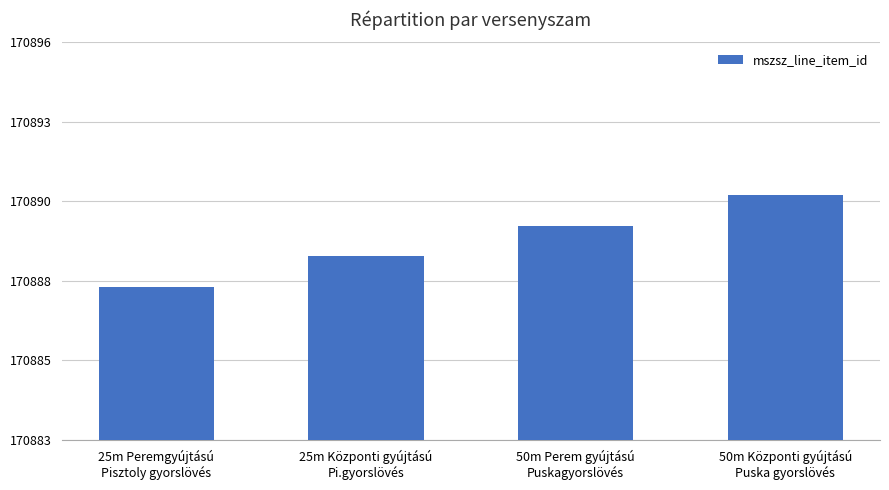

What is the approximate value at 50m Központi gyújtású
Puska gyorslövés?

170891